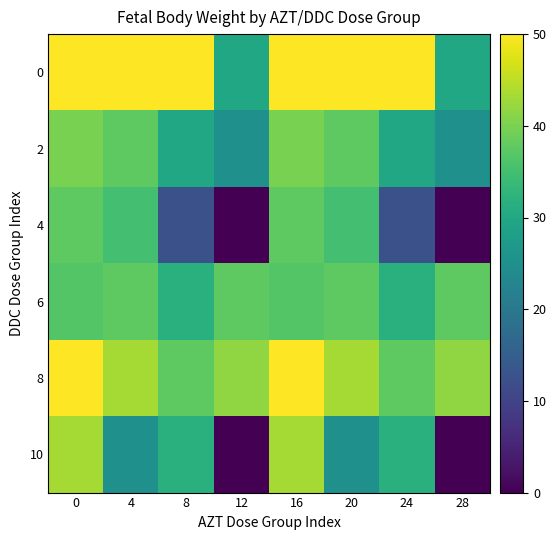

Reading left to right, transcribe all the data shown in this chart.

0: 0=50.0	4=50.0	8=50.0	12=30.0	16=50.0	20=50.0	24=50.0	28=30.0
2: 0=40.0	4=37.5	8=30.0	12=25.0	16=40.0	20=37.5	24=30.0	28=25.0
4: 0=37.5	4=35.0	8=12.5	12=0.0	16=37.5	20=35.0	24=12.5	28=0.0
6: 0=36.7	4=37.5	8=31.7	12=37.5	16=36.7	20=37.5	24=31.7	28=37.5
8: 0=50.0	4=43.3	8=37.5	12=41.7	16=50.0	20=43.3	24=37.5	28=41.7
10: 0=43.3	4=25.0	8=31.7	12=0.0	16=43.3	20=25.0	24=31.7	28=0.0